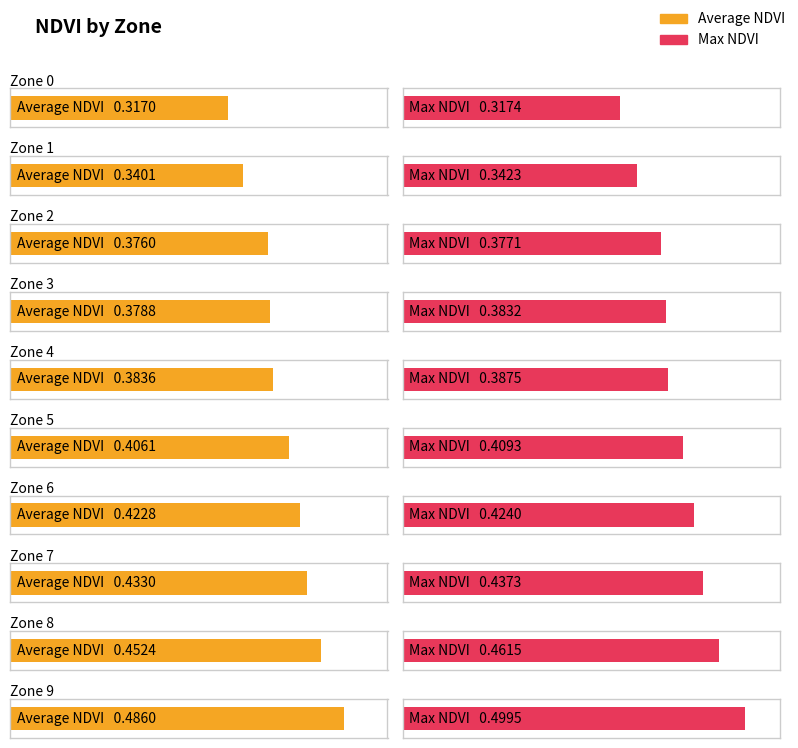

What is the value of the Average NDVI bar at the 9th from the left?

0.5